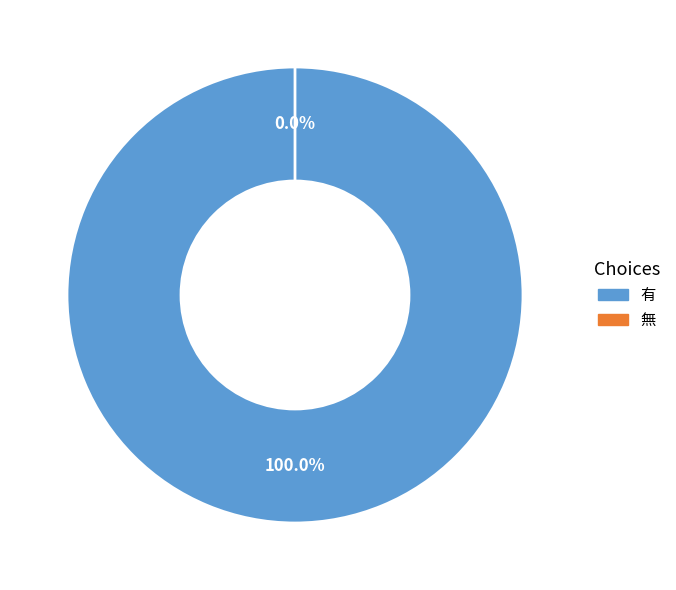

How many segments does this pie chart have?

2